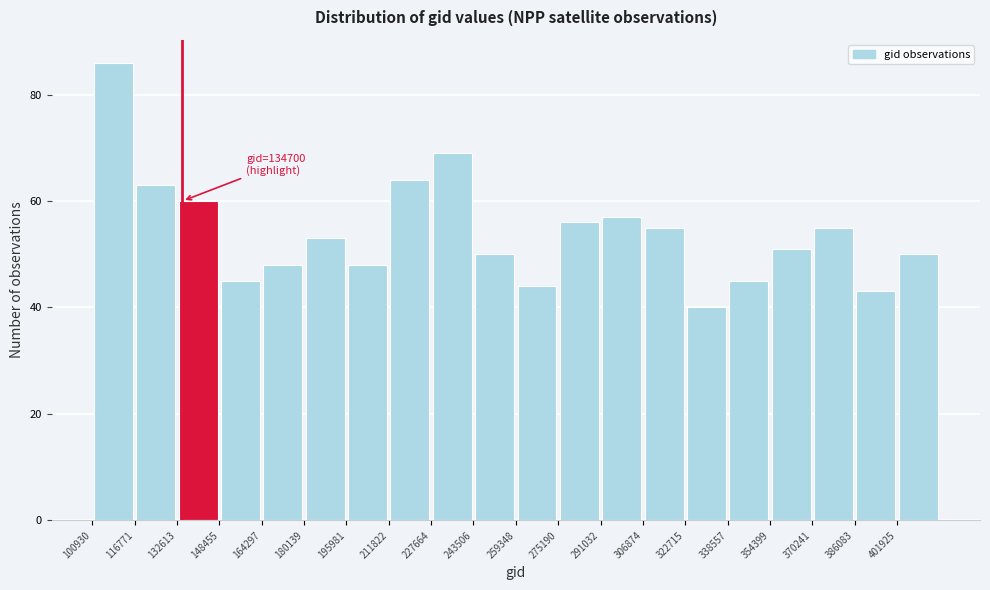

Which range on the x-axis has the tallest bar?

100000 to 116000